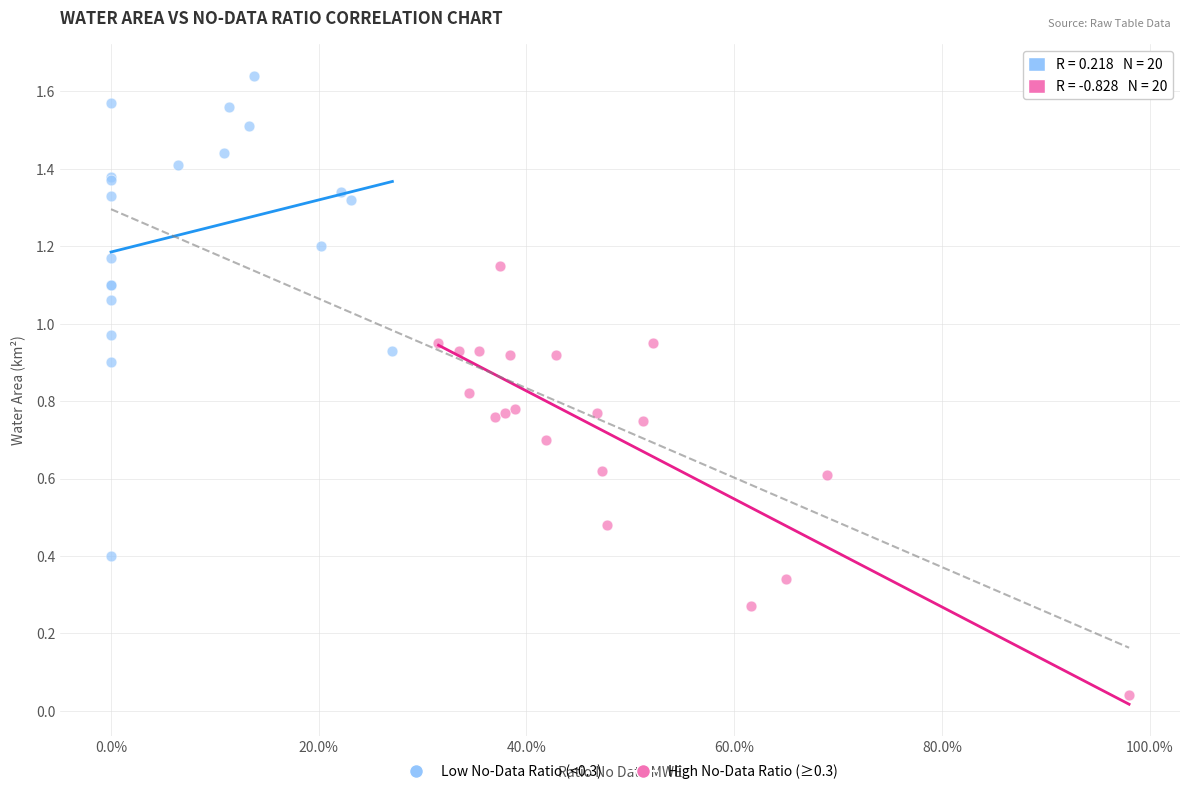

Which series reaches the minimum Y coordinate?

High No-Data Ratio (≥0.3)